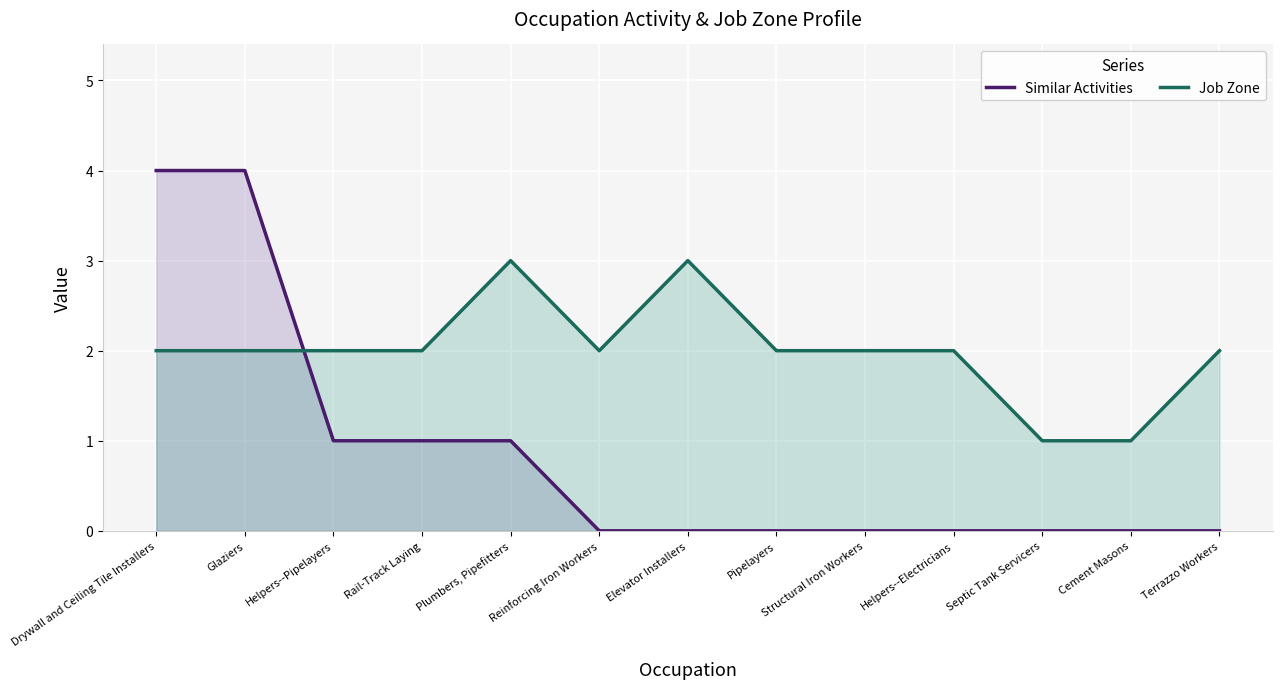

How many series are shown in this chart?

2